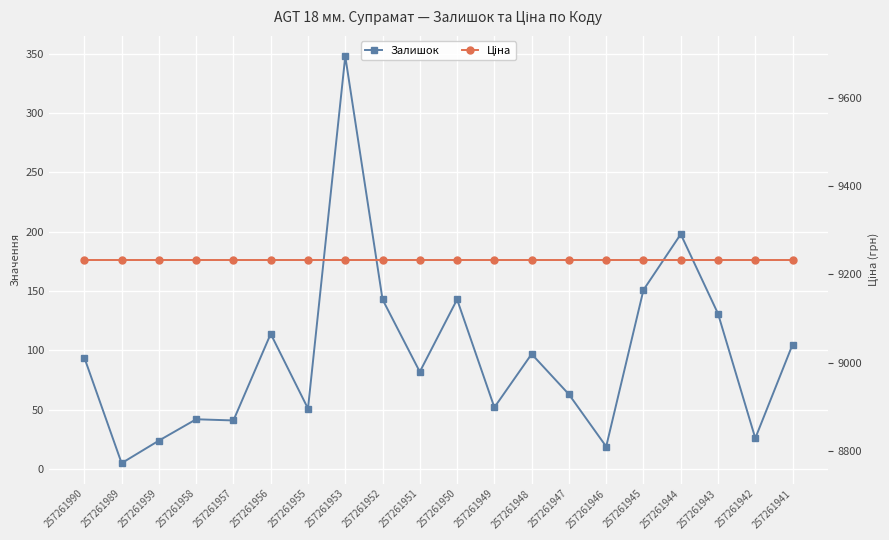

At which category is the sum across all series the highest?

257261953